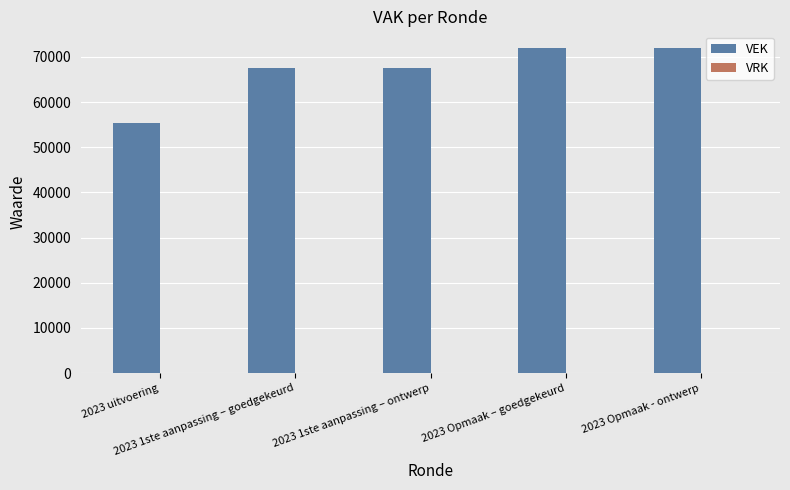

What is the label of the 1st bar from the right?

2023 Opmaak - ontwerp